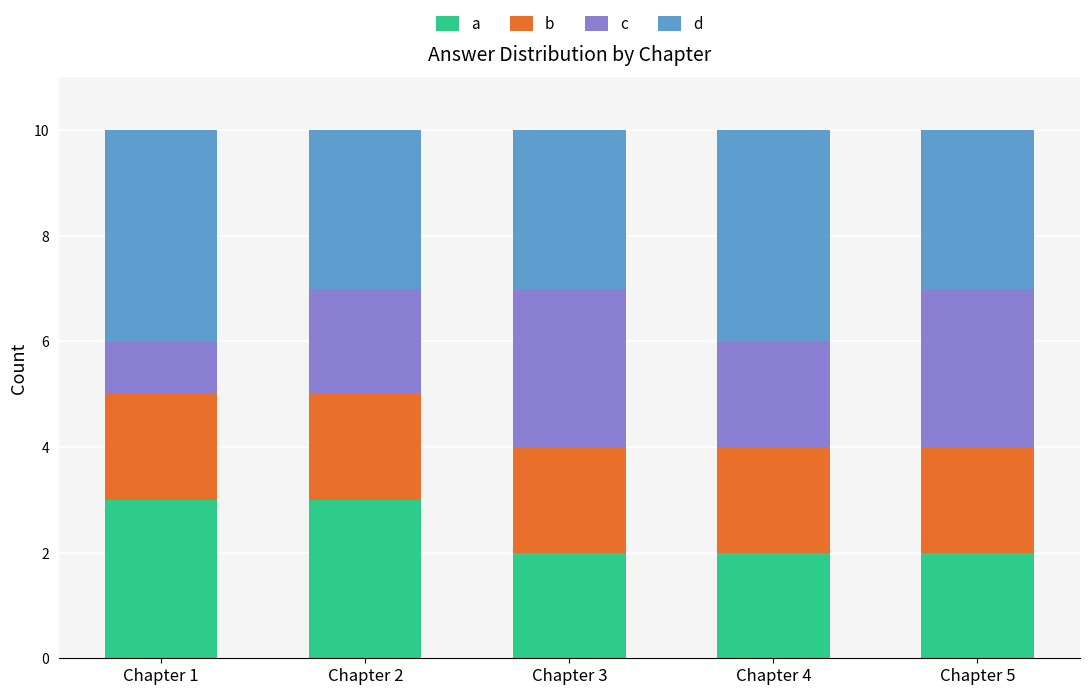

What is the total value across all series at Chapter 5?

10